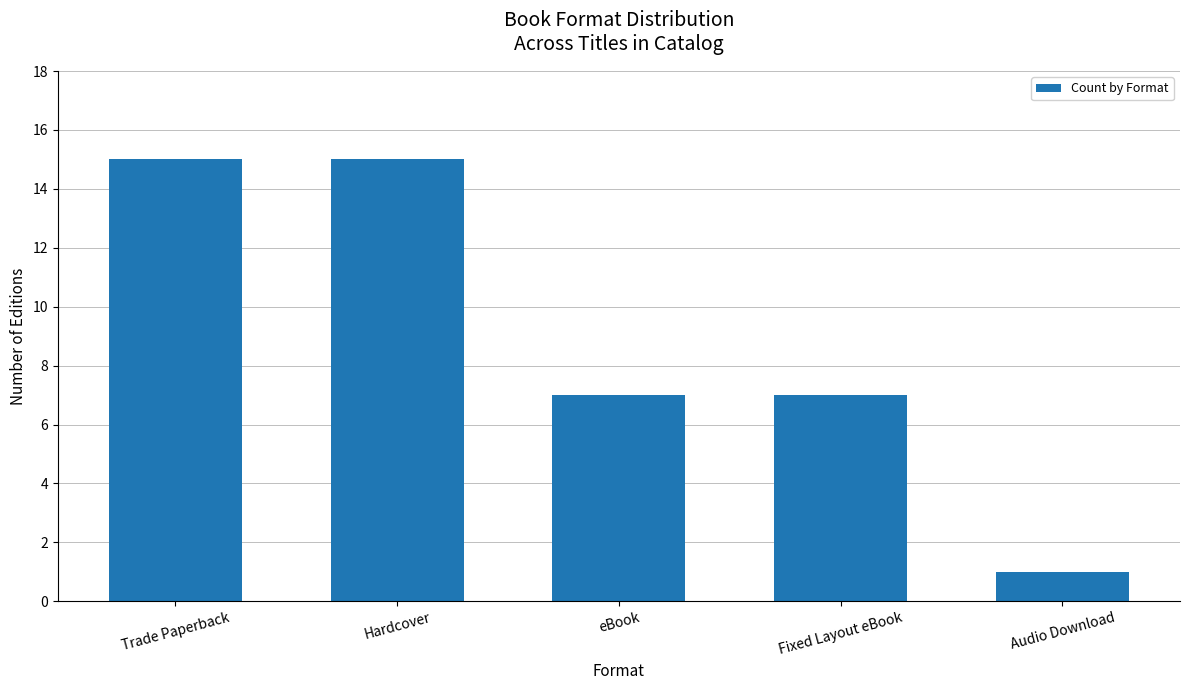

What is the approximate value at Hardcover?

15